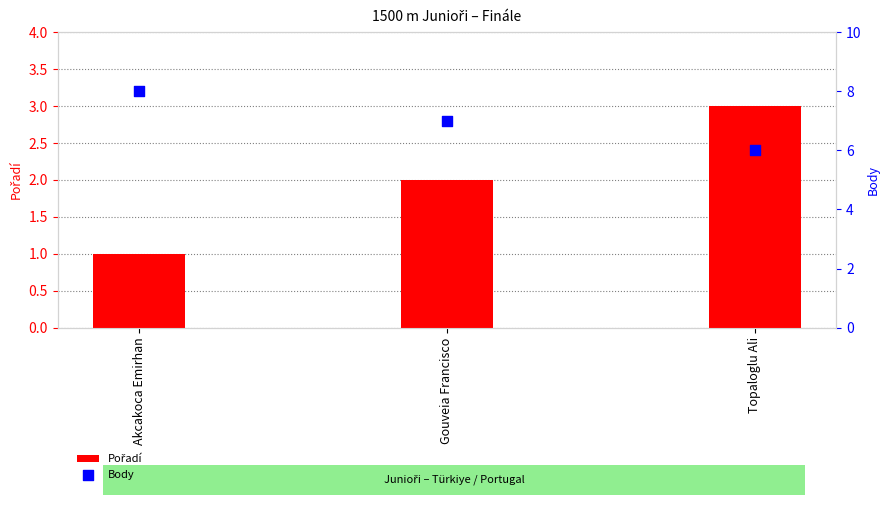

What is the total value across all series at Akcakoca Emirhan?

9